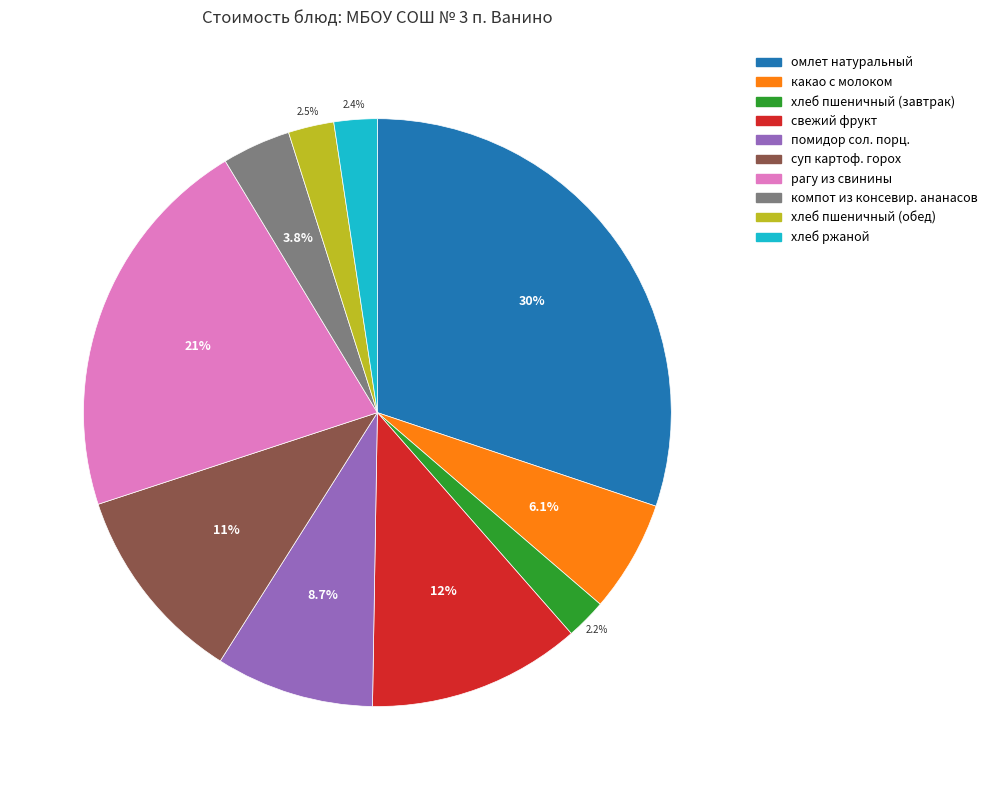

Does any single category account for the majority?

No